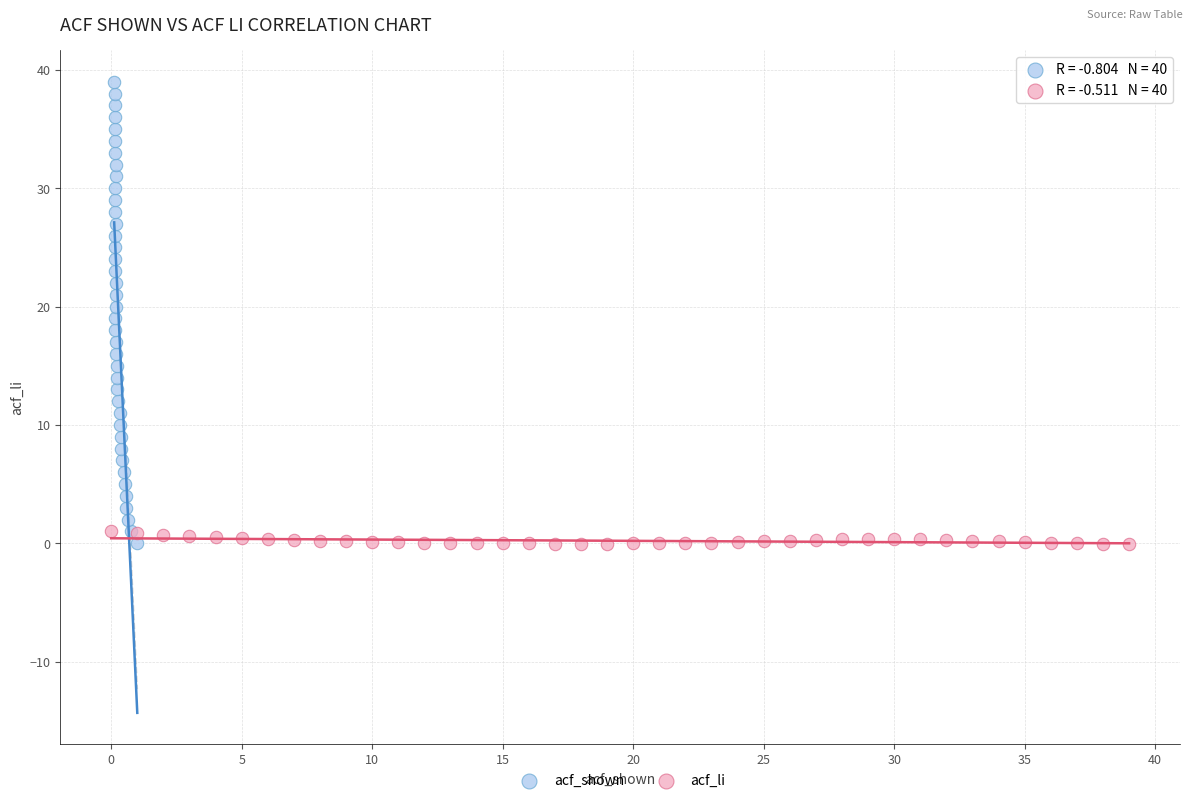

Which series has the widest spread of Y values?

acf_shown